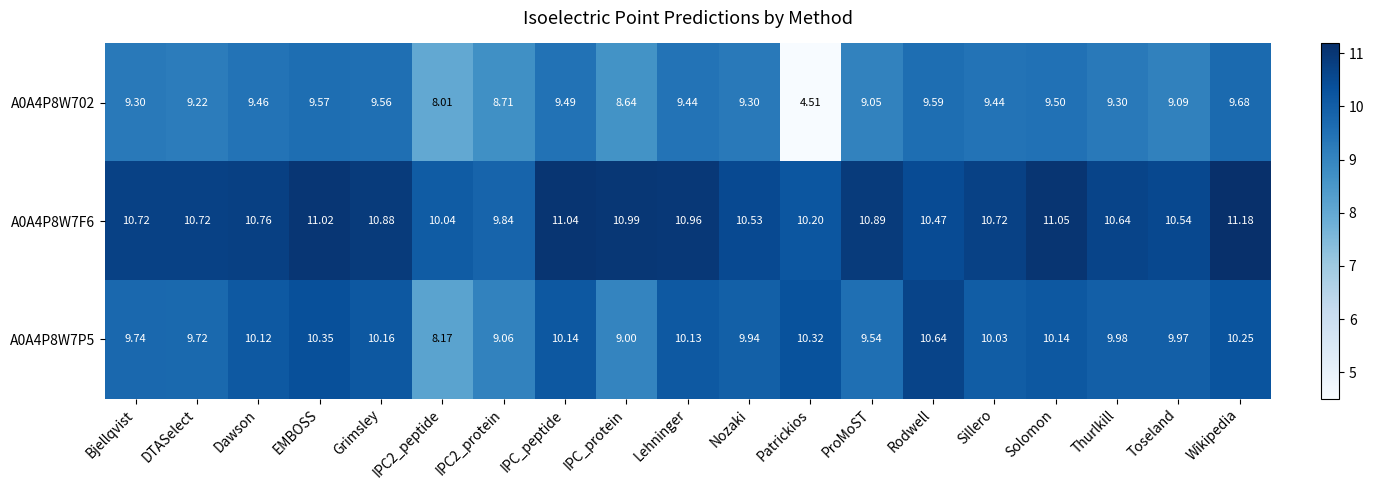

Rank the series by their maximum value, from lowest to highest.

A0A4P8W702, A0A4P8W7P5, A0A4P8W7F6